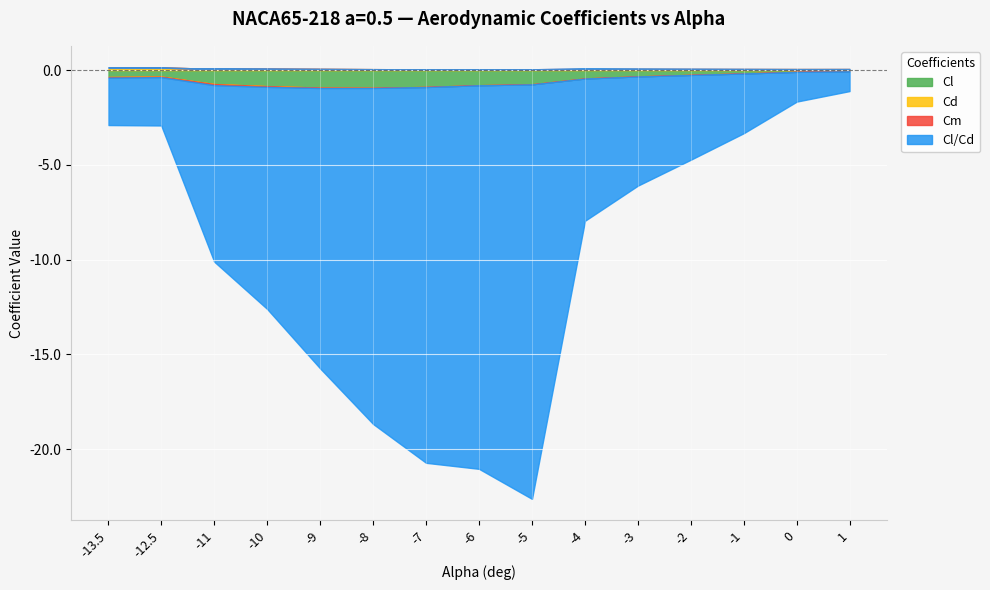

What is the label of the 9th point from the right?

-7